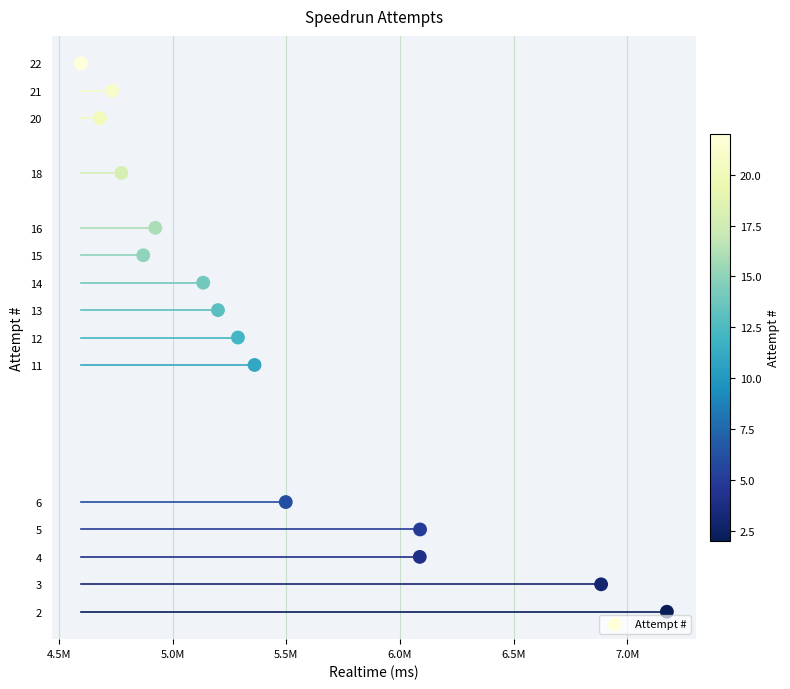

What is the range of X values (max minus min)?

2576252